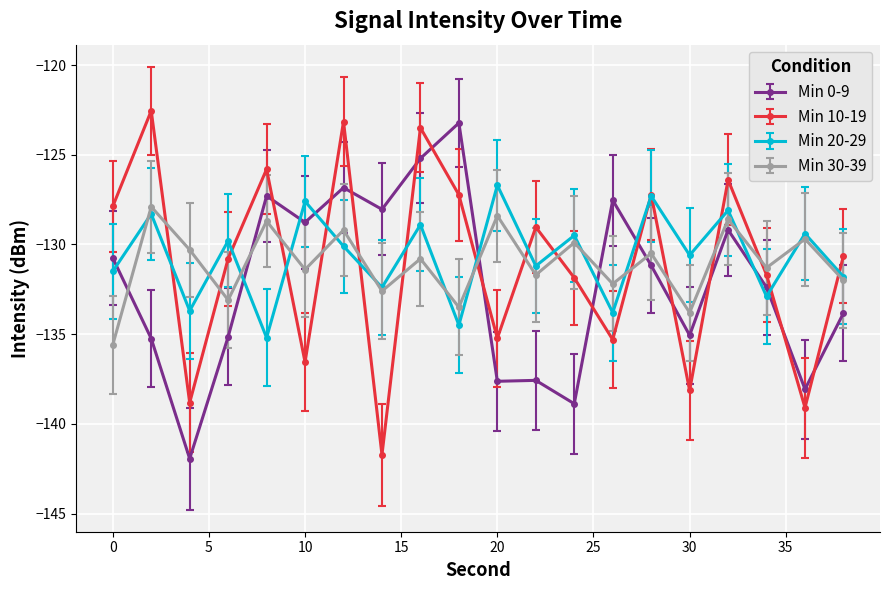

Does the chart display data point markers on the line(s)?

Yes